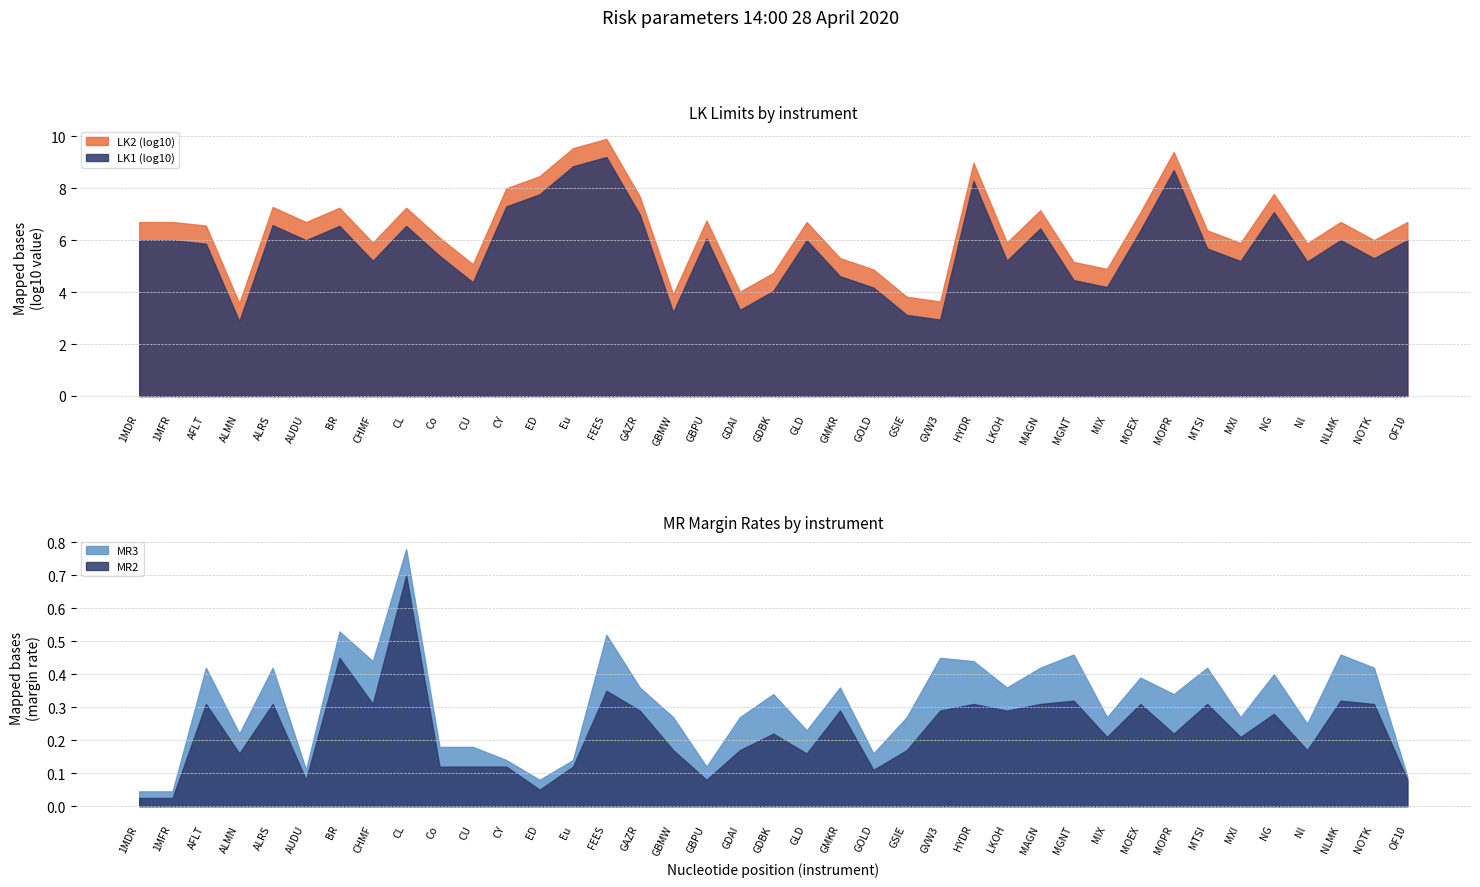

At how many categories does at least one series exceed 7819171985?

1